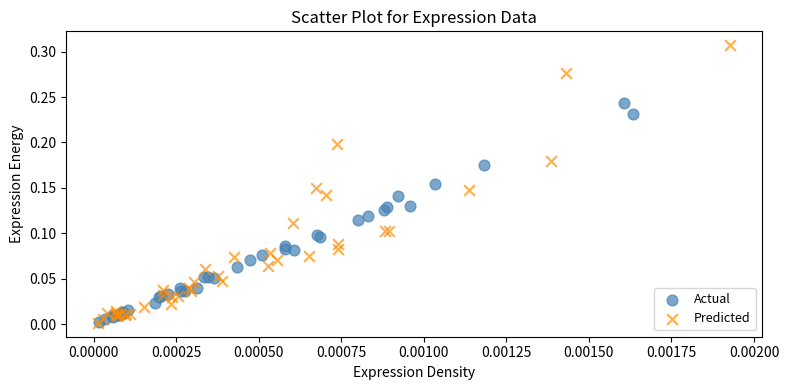

What are all the series names shown in the legend?

Actual, Predicted